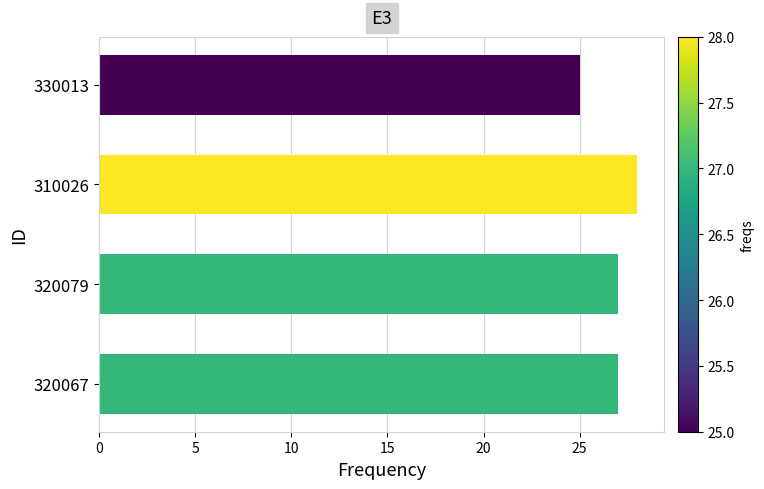

What is the greatest value displayed?

28